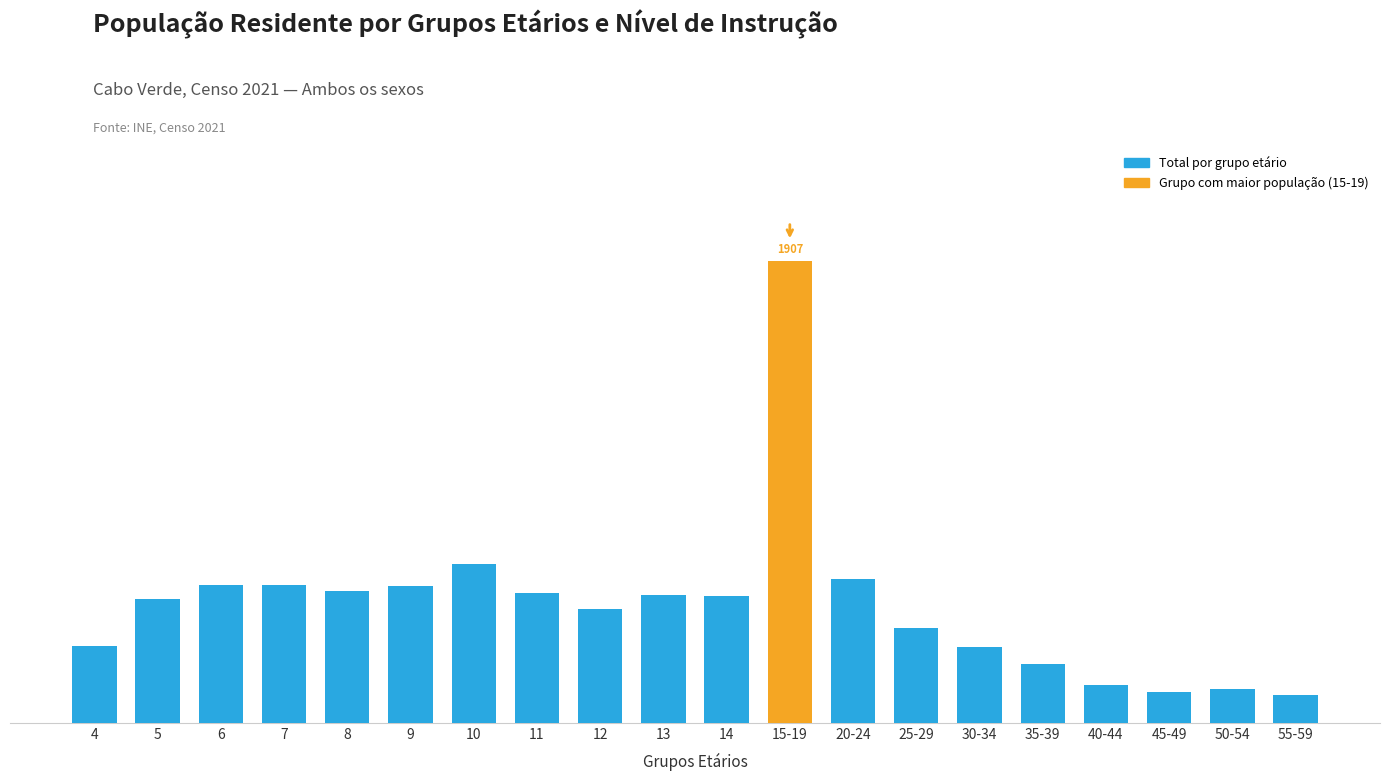

Is it true that the value at 14 is 525?

True